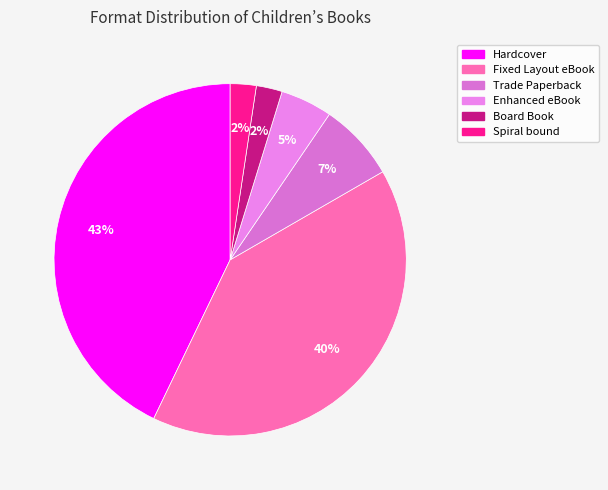

To the nearest percent, what is the average slice percentage?

17%